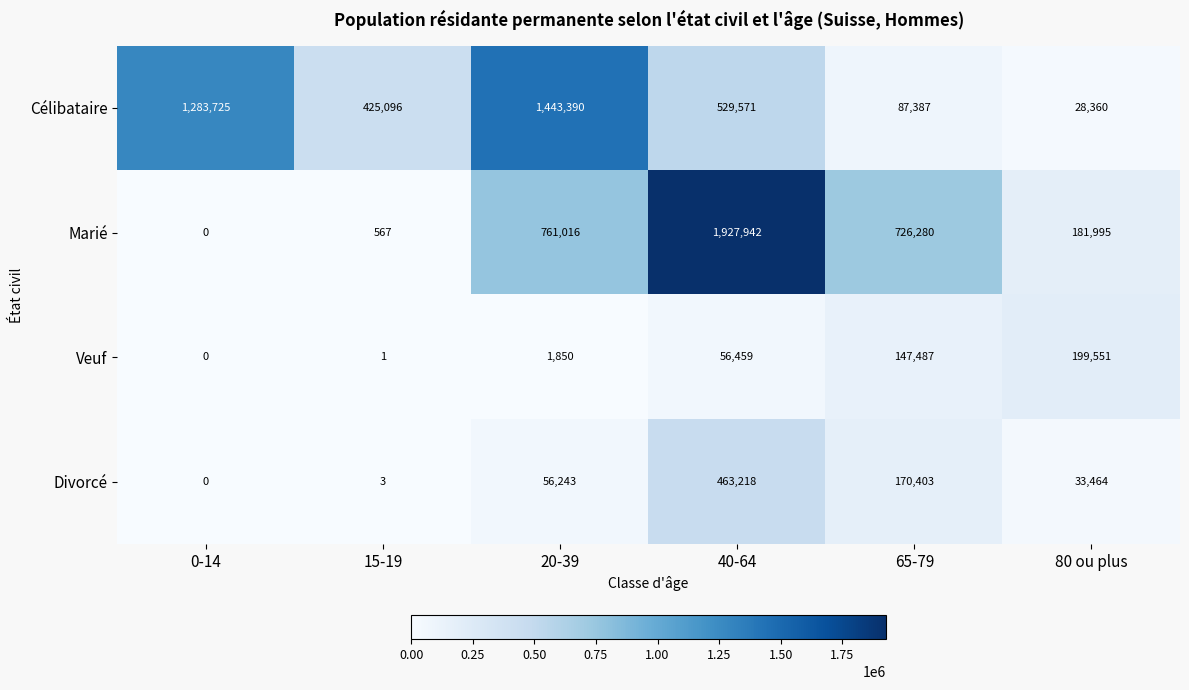

At 65-79, list the series in order from smallest to largest.

Célibataire, Veuf, Divorcé, Marié